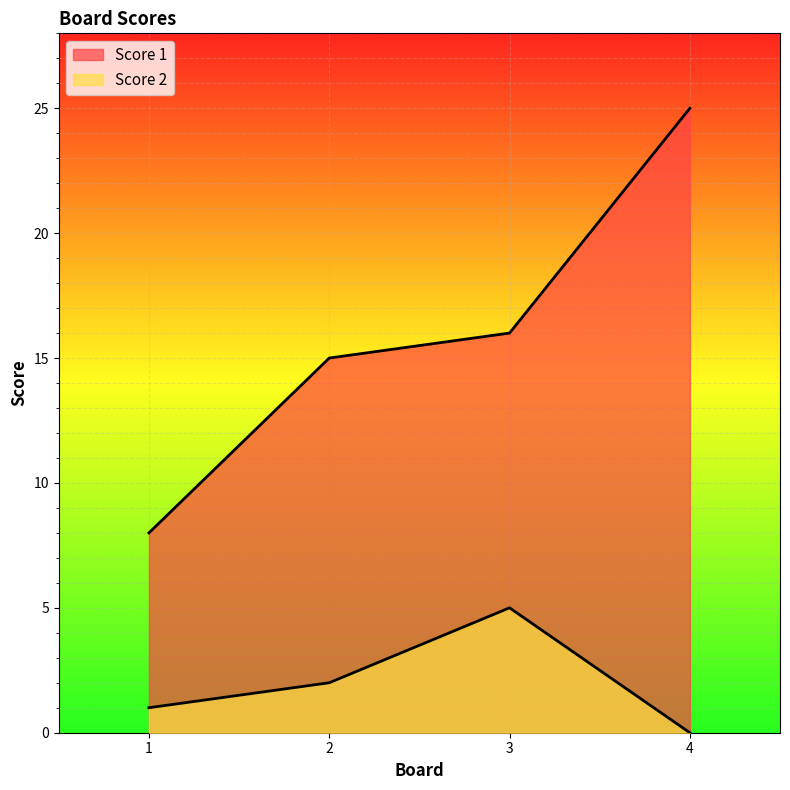

Read the Score 2 value at 1.

1